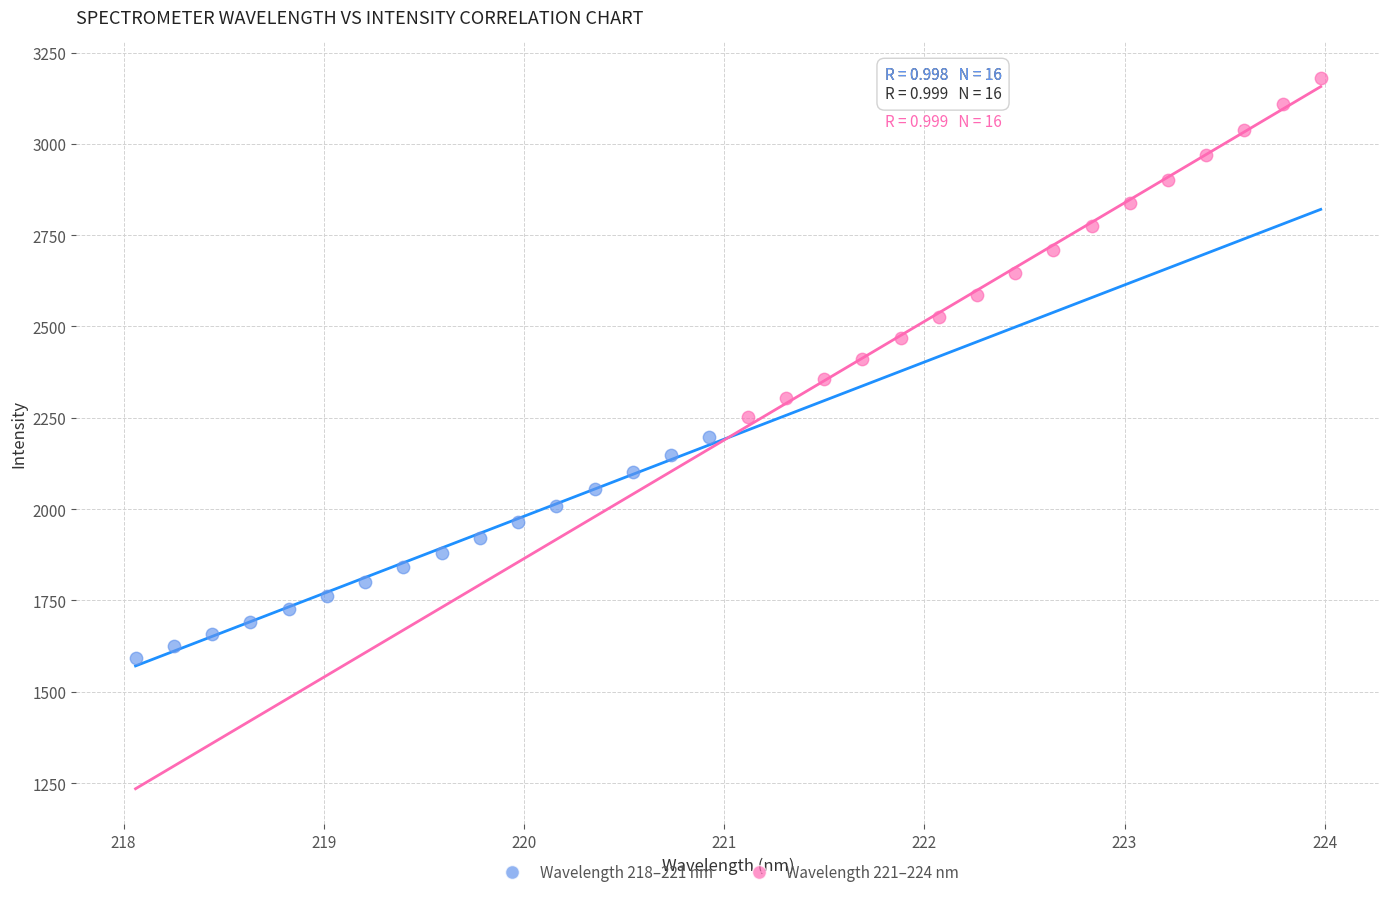

Which series has the widest spread of Y values?

Wavelength 221–224 nm